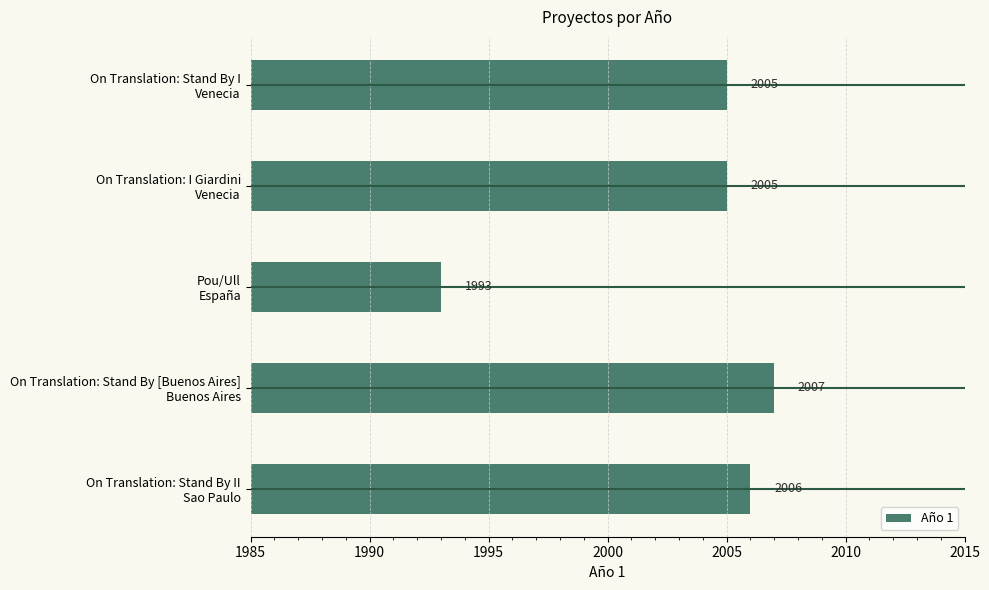

The chart shows a value of 1304 at On Translation: I Giardini Venecia. True or false?

False